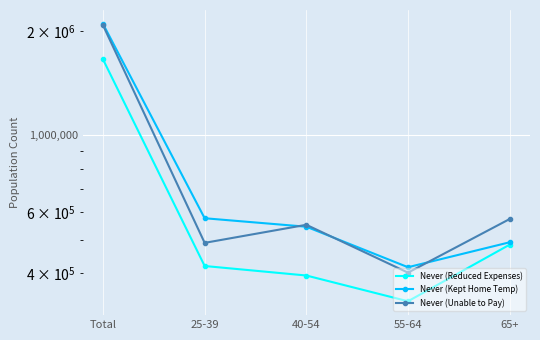

In Never (Unable to Pay), how many points are higher than both neighbors (excluding endpoints)?

1